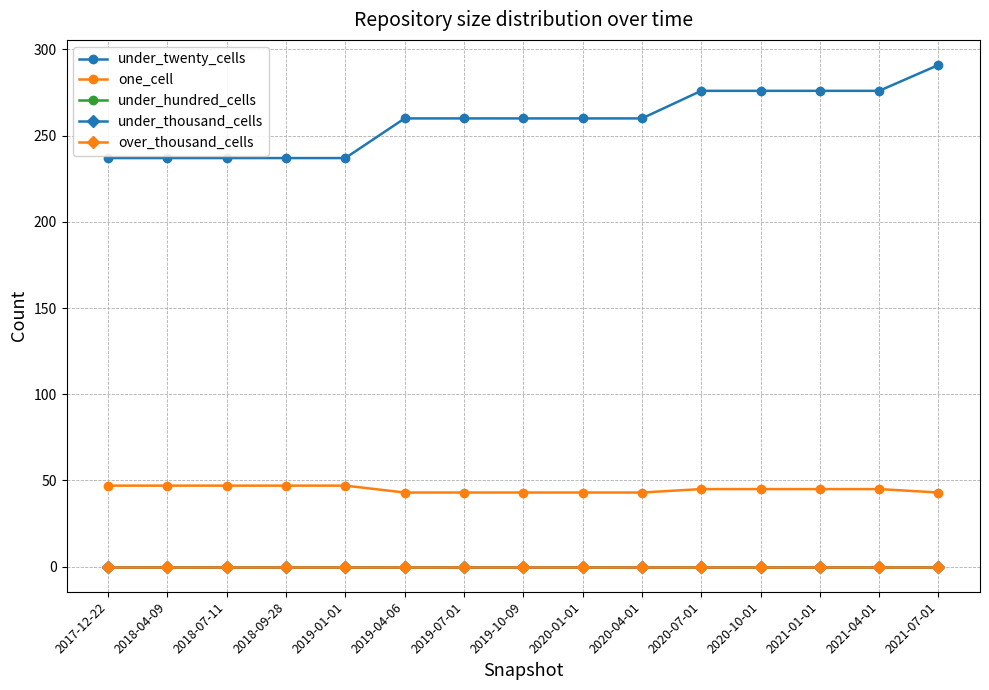

Which series changed the most between 2020-04-01 and 2021-04-01?

under_twenty_cells